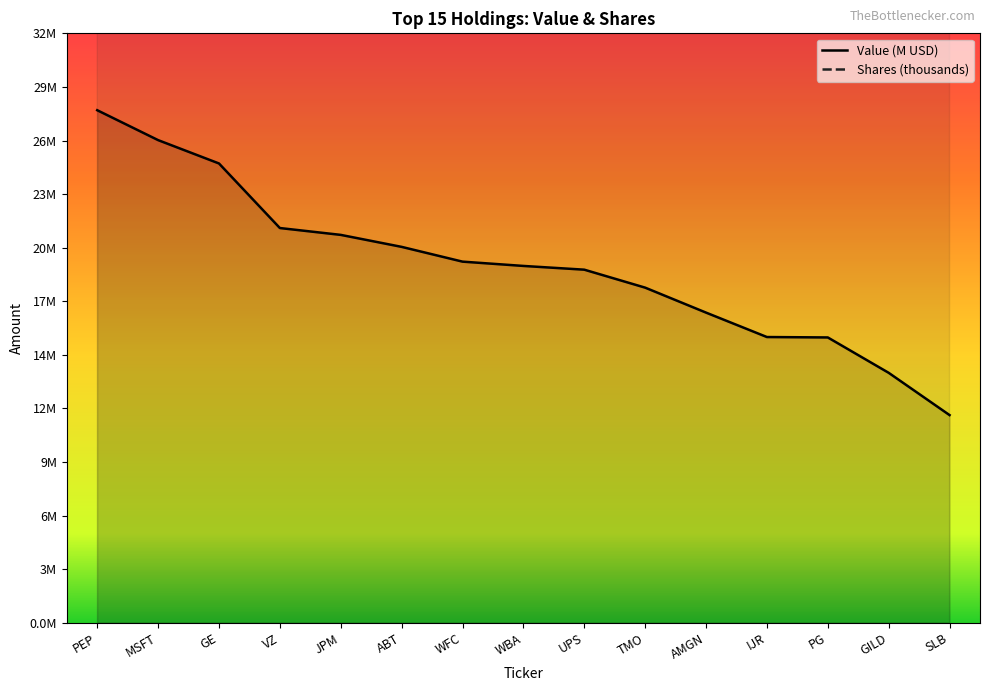

True or false: Shares and Value (M) cross at least once.

False